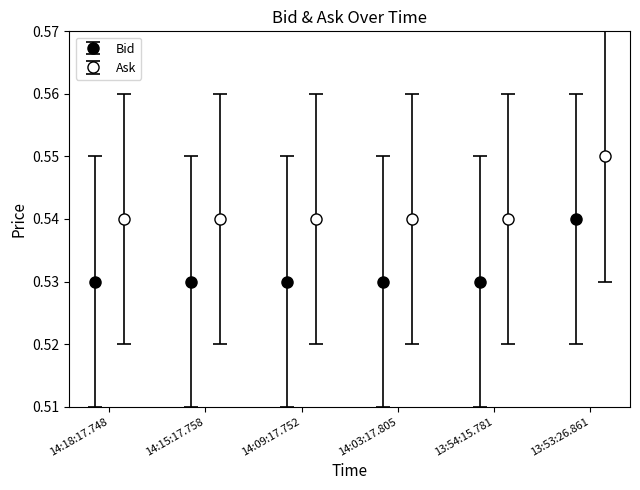

Rank the categories by Bid value from highest to lowest.

13:53:26.861, 14:18:17.748, 14:15:17.758, 14:09:17.752, 14:03:17.805, 13:54:15.781